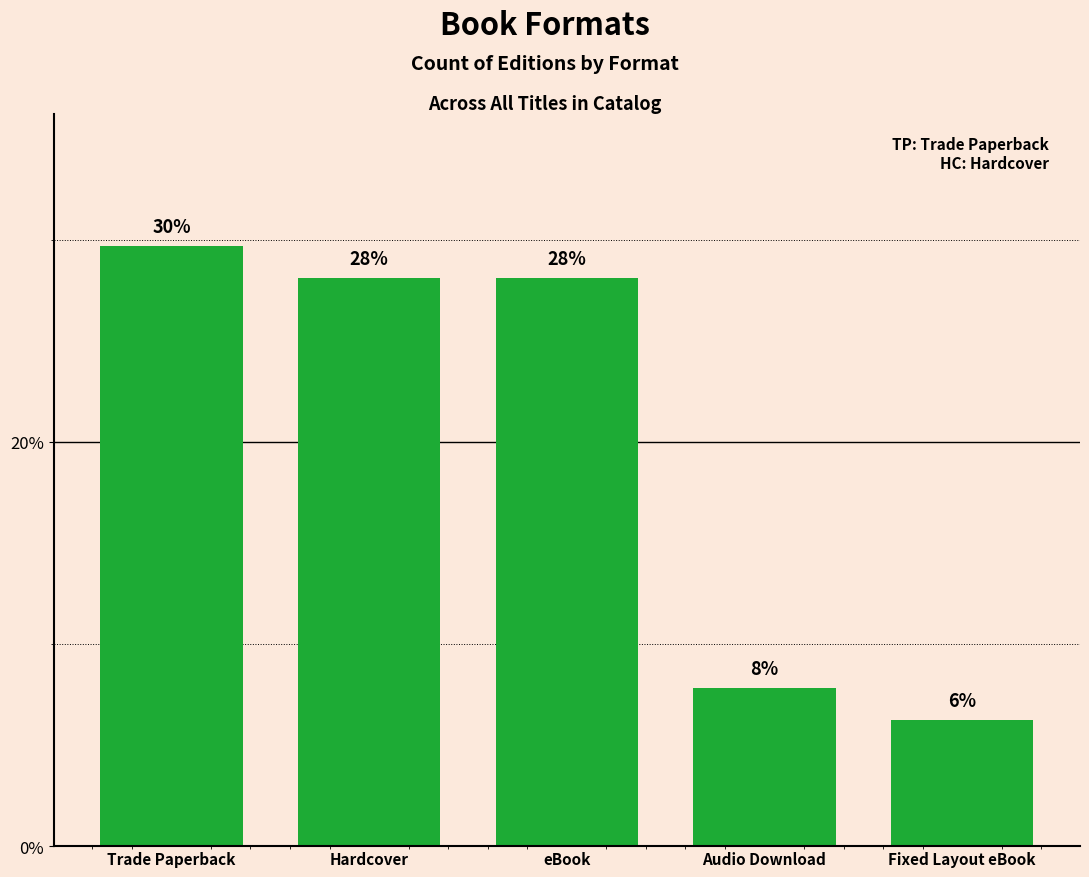

Which label corresponds to the smallest value in the chart?

Fixed Layout eBook